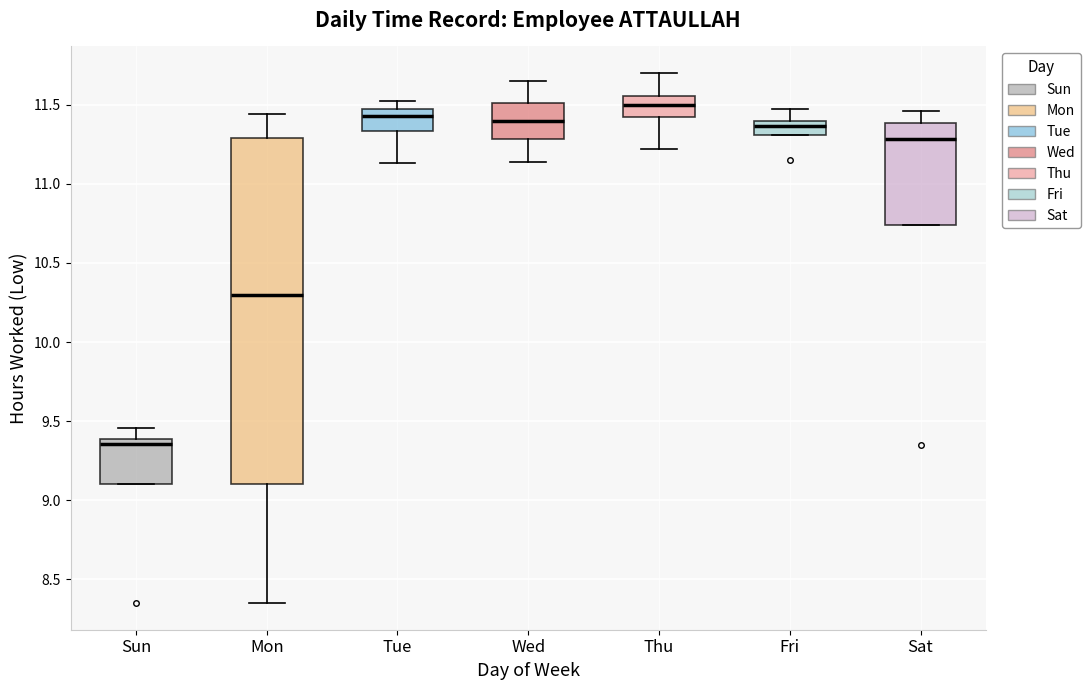

Reading left to right, read every box against the y-axis: the position of its median line, the range the box covers, and the ends of its whiskers. The values are not printed on the chart, so give them approximately, as read against the axis.

Sun: median 9.35, box 9.10 to 9.40, whiskers 9.10 to 9.45
Mon: median 10.30, box 9.10 to 11.30, whiskers 8.35 to 11.45
Tue: median 11.45, box 11.35 to 11.50, whiskers 11.15 to 11.50 (just above the box's upper edge)
Wed: median 11.40, box 11.30 to 11.50, whiskers 11.15 to 11.65
Thu: median 11.50, box 11.40 to 11.55, whiskers 11.20 to 11.70
Fri: median 11.35, box 11.30 to 11.40, whiskers 11.30 to 11.45
Sat: median 11.30, box 10.75 to 11.40, whiskers 10.75 to 11.45